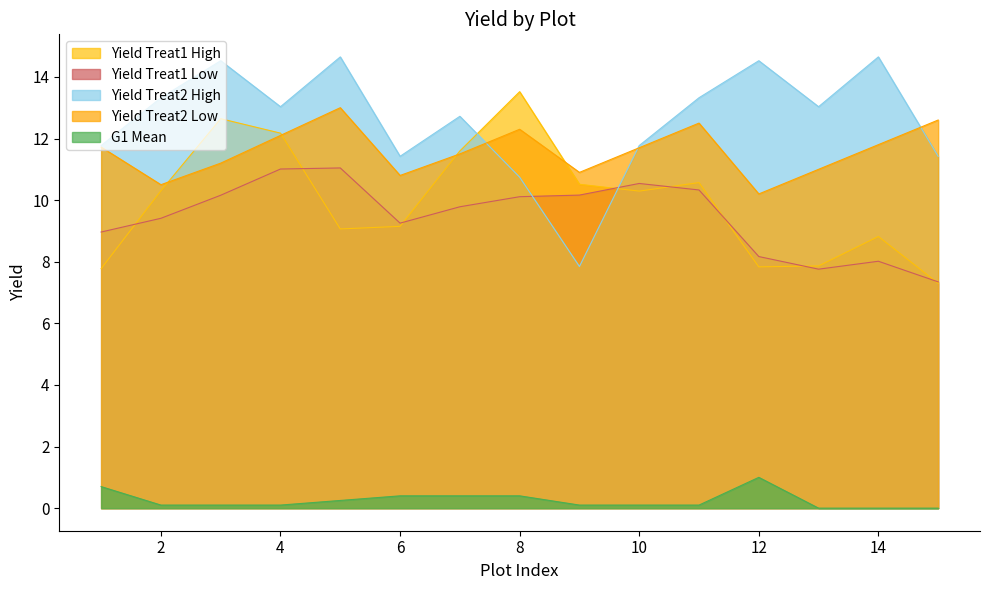

What is the approximate value of YIELD_TREAT2_High at 11?

13.3